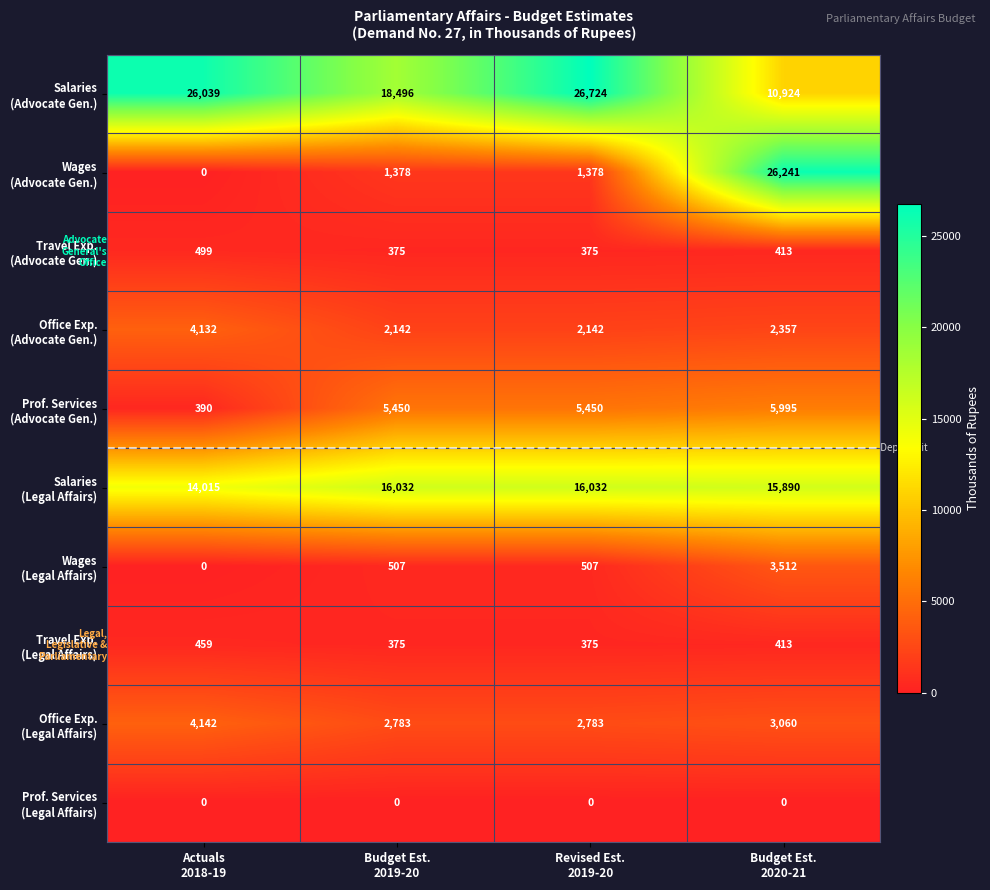

At which category is the sum across all series the highest?

Budget Est.
2020-21